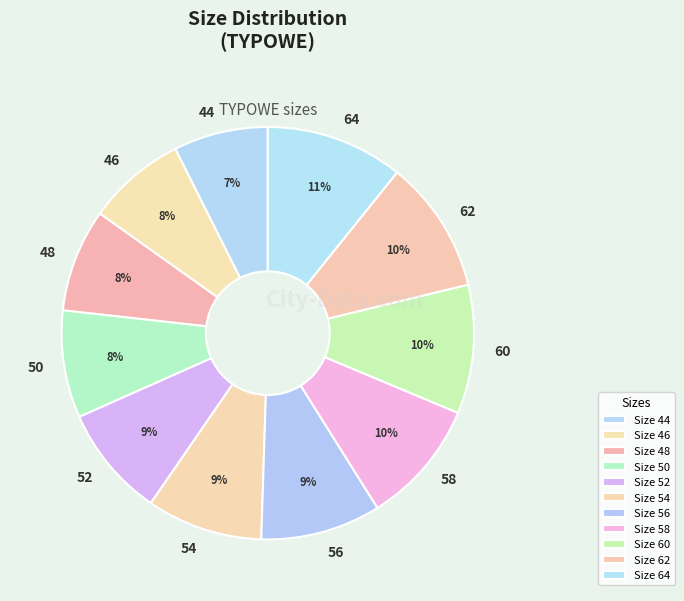

Count the number of slices in the pie.

11